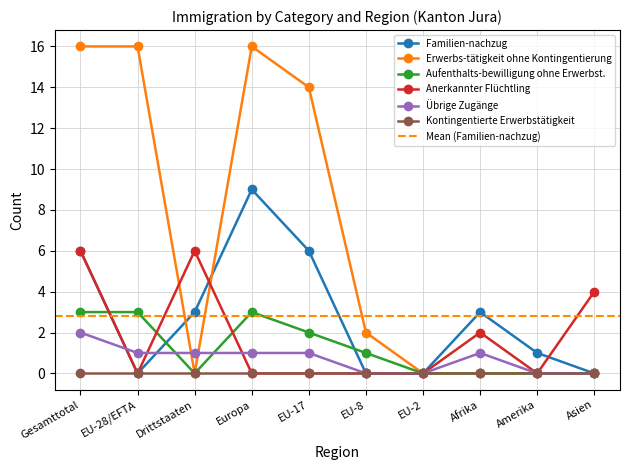

What is the maximum value shown in the chart?

16